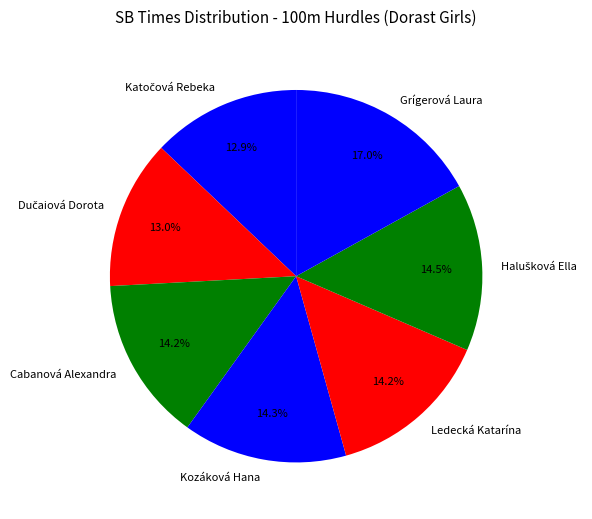

Does Cabanová Alexandra represent more than half of the total?

No